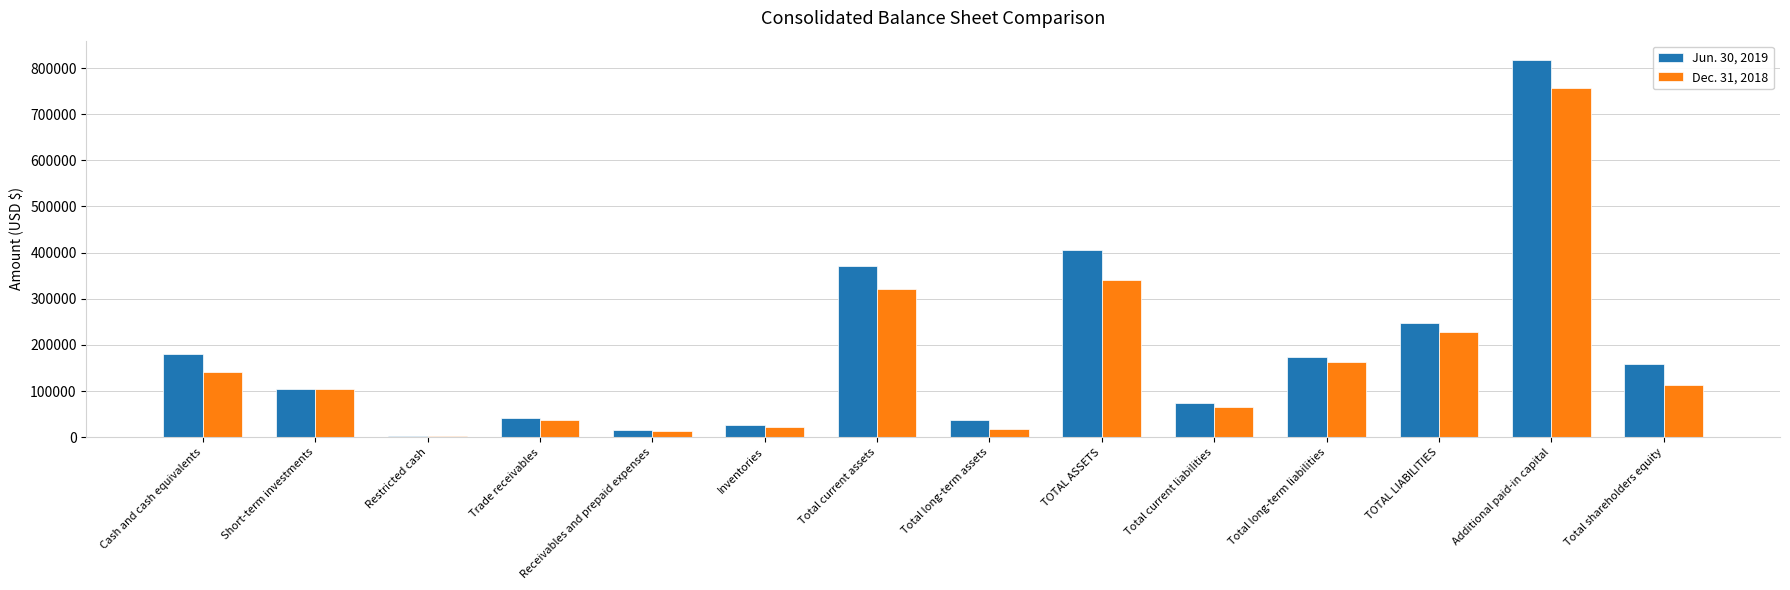

Which series changed the most between Cash and cash equivalents and Trade receivables?

Jun. 30, 2019